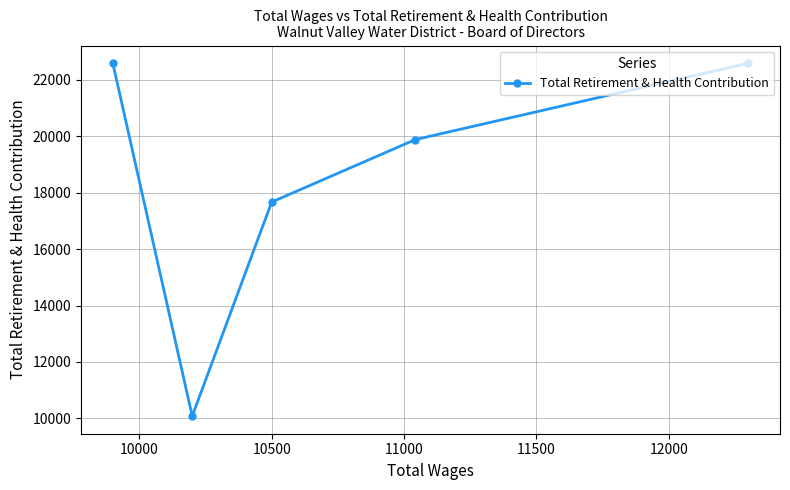

What is the difference between the second highest and minimum values?

12517